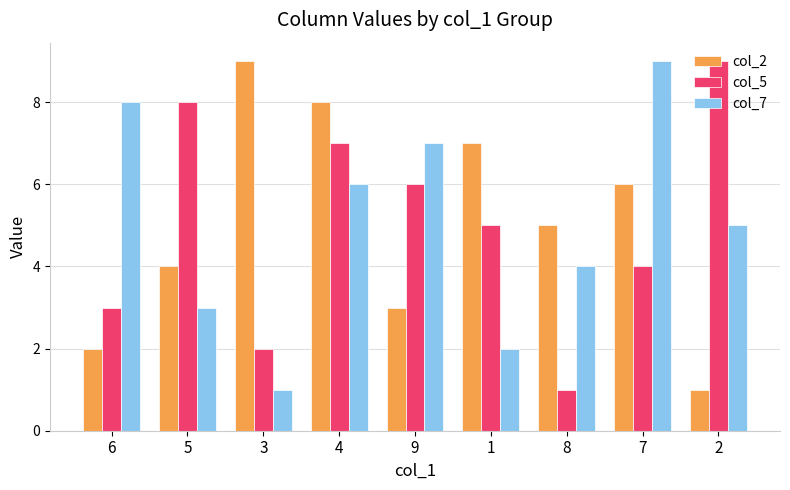

Reading left to right, what are all the values shown in this chart?

col_2: 2	4	9	8	3	7	5	6	1
col_5: 3	8	2	7	6	5	1	4	9
col_7: 8	3	1	6	7	2	4	9	5